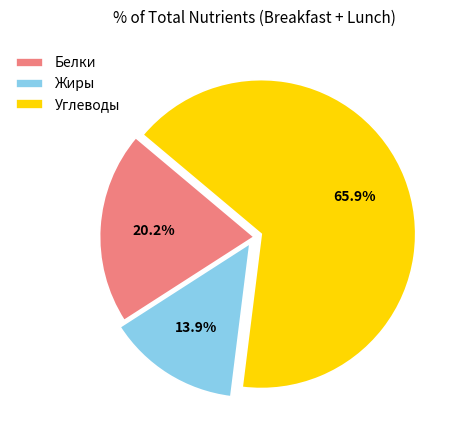

Is there any slice that represents more than half of the pie?

Yes